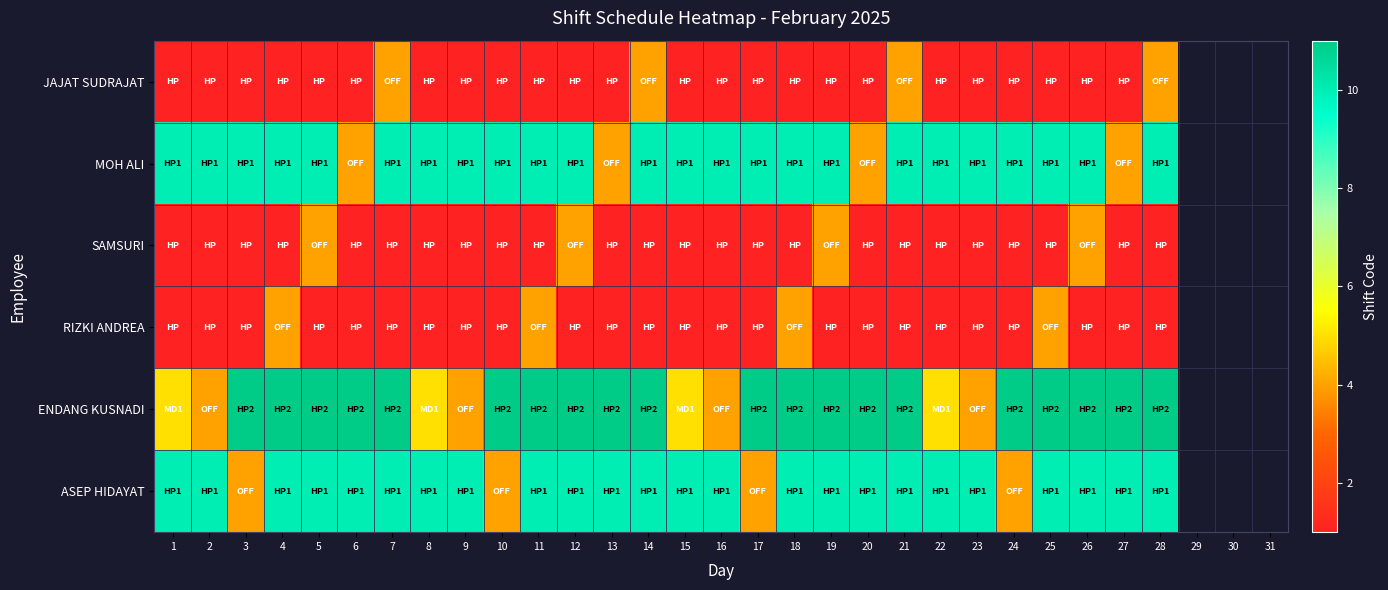

At which category is the sum across all series the highest?

4